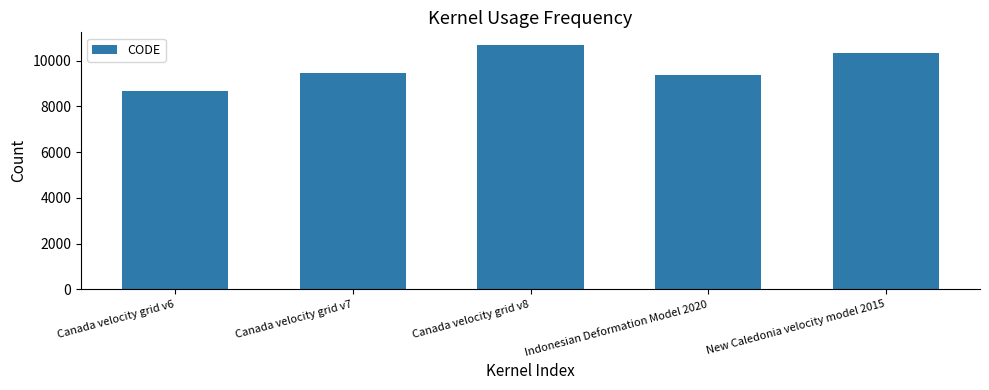

Read the value at Canada velocity grid v6, to the nearest 100.

8700